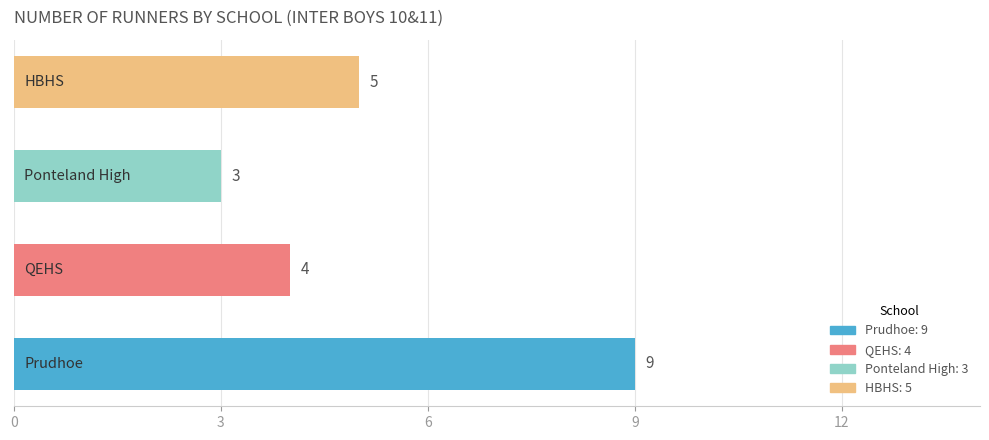

What is the minimum value shown in the chart?

3